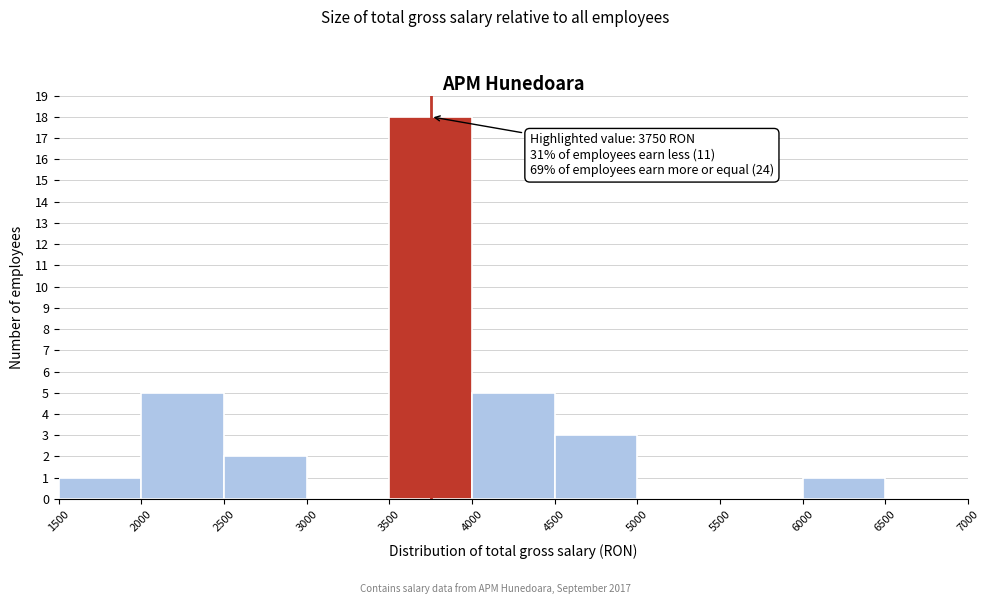

Over which range of the x-axis is the bar tallest?

3500 to 4000